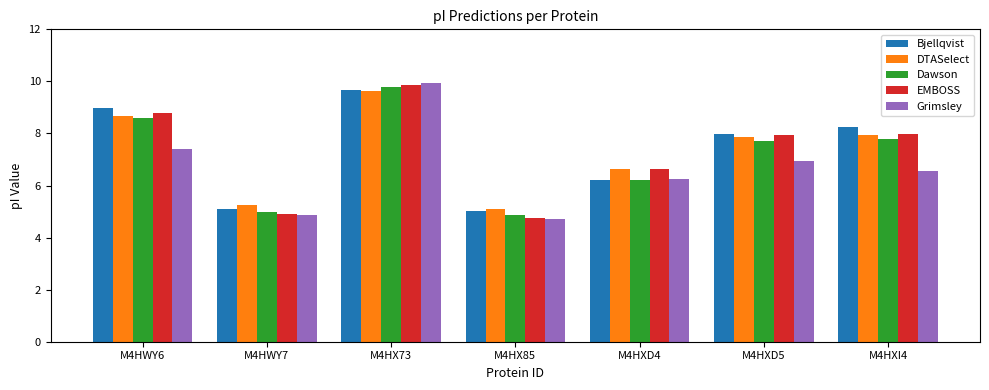

What is the highest value of the DTASelect series?

9.6